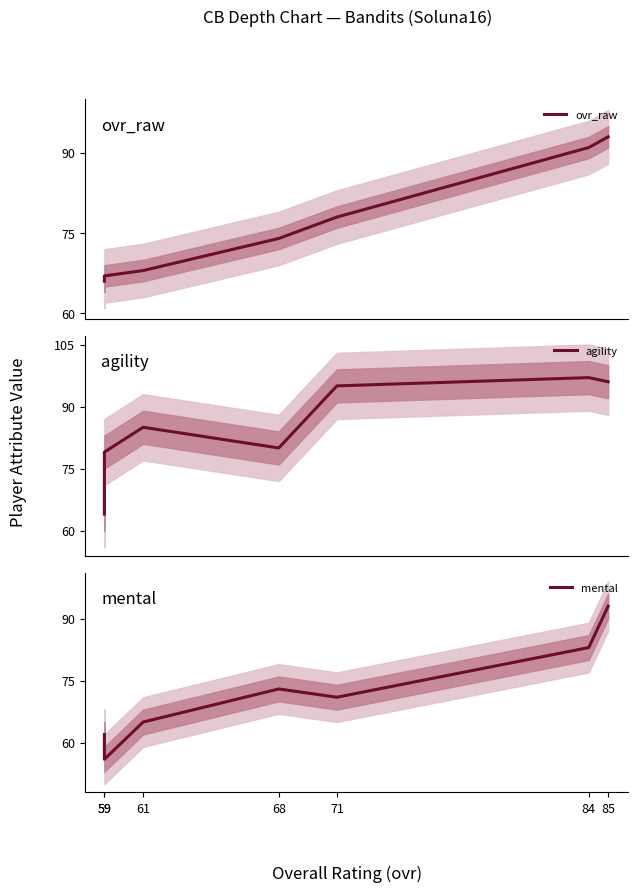

What is the spread (max minus min) of values at 61?

20